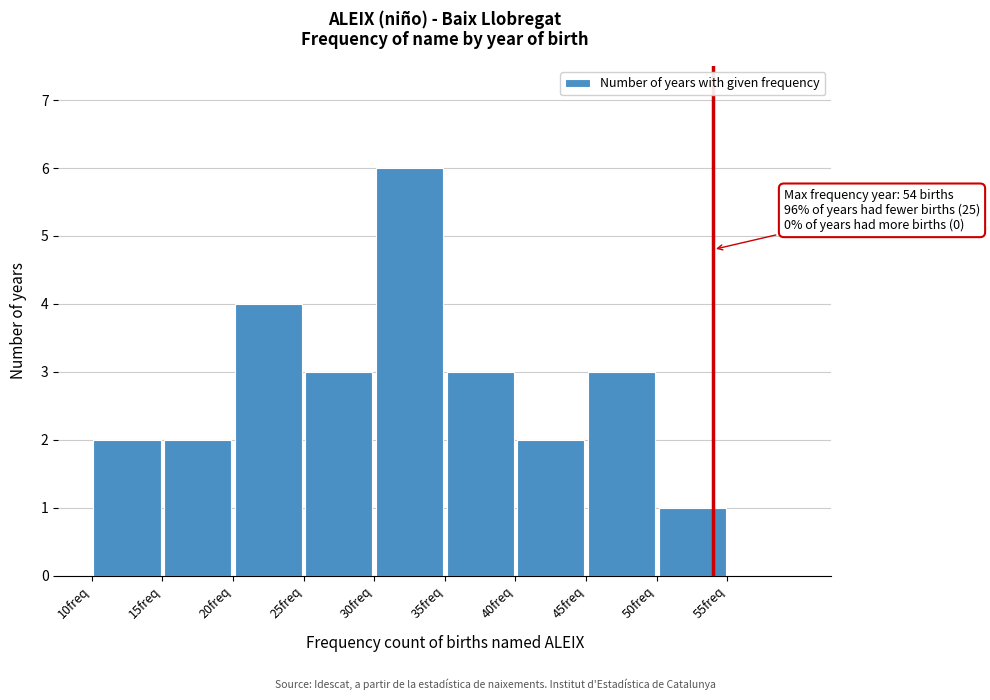

Which range on the x-axis has the tallest bar?

30 to 35